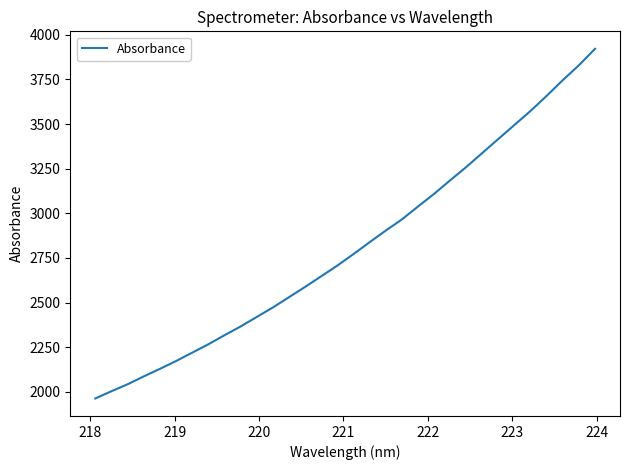

What is the difference between the maximum and minimum values?

1957.8